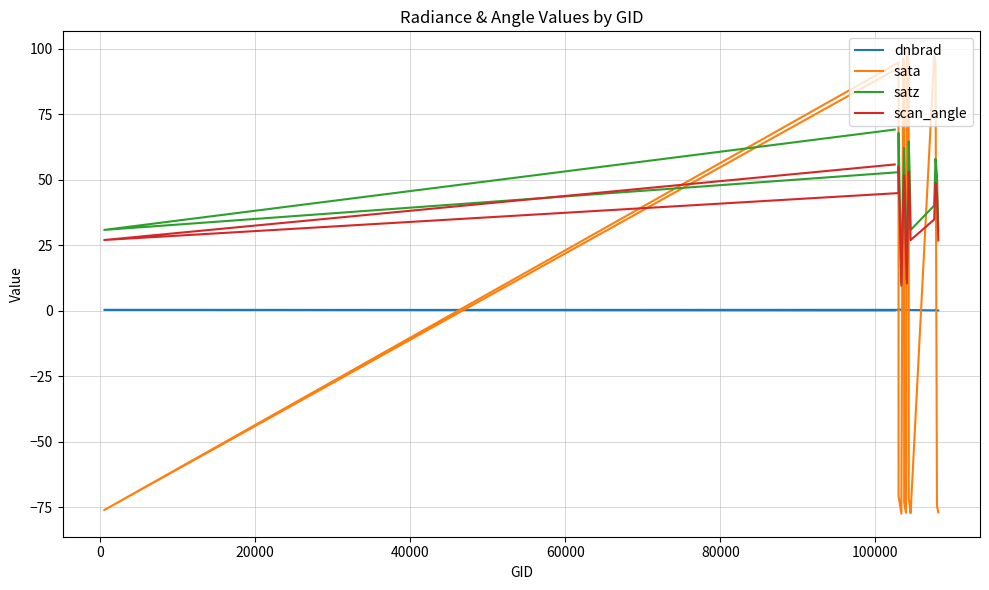

Reading left to right, transcribe all the data shown in this chart.

dnbrad: 0.2	0.4	0.4	0.7	0.4	0.3	0.2	0.1	0.3	0.4	0.2	0.3	0.3	0.1	0.5	0.4	0.2	0.4	0.1	0.2
sata: 91.9	-76.0	94.7	-70.6	-77.4	96.1	93.2	-73.0	-75.1	-77.0	97.9	96.5	94.4	-71.7	-74.1	-77.2	97.2	94.2	-74.4	-76.9
satz: 69.2	30.9	52.9	67.9	10.9	47.0	62.2	61.1	46.0	21.5	11.8	40.1	57.9	64.7	51.8	30.9	40.2	58.0	51.7	30.7
scan_angle: 55.9	27.0	44.9	55.1	9.6	40.4	51.6	50.8	39.5	18.9	10.4	34.8	48.6	53.2	44.1	27.0	34.9	48.7	44.0	26.9